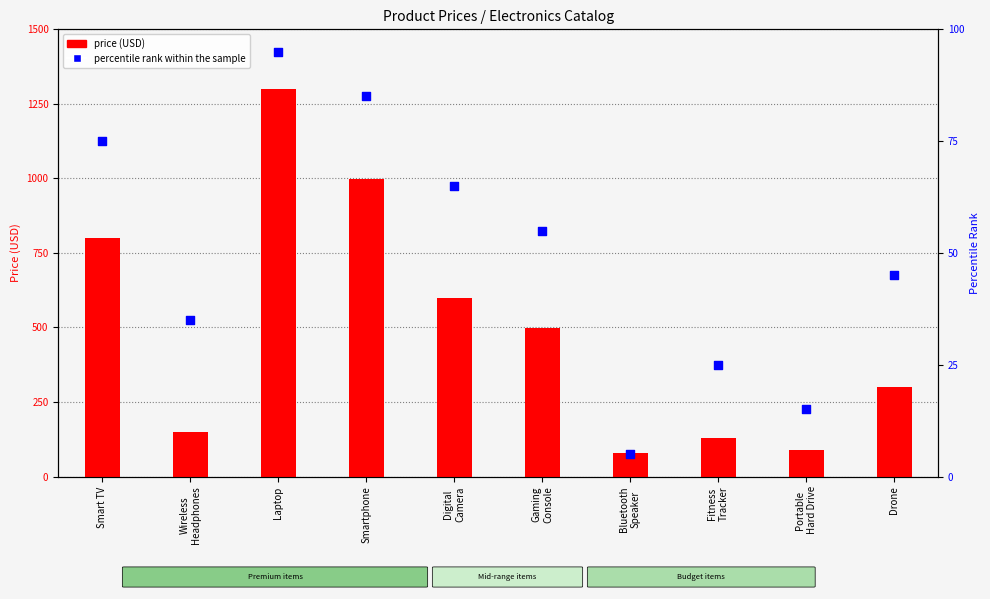

Which series has the largest total across all categories?

price (USD)